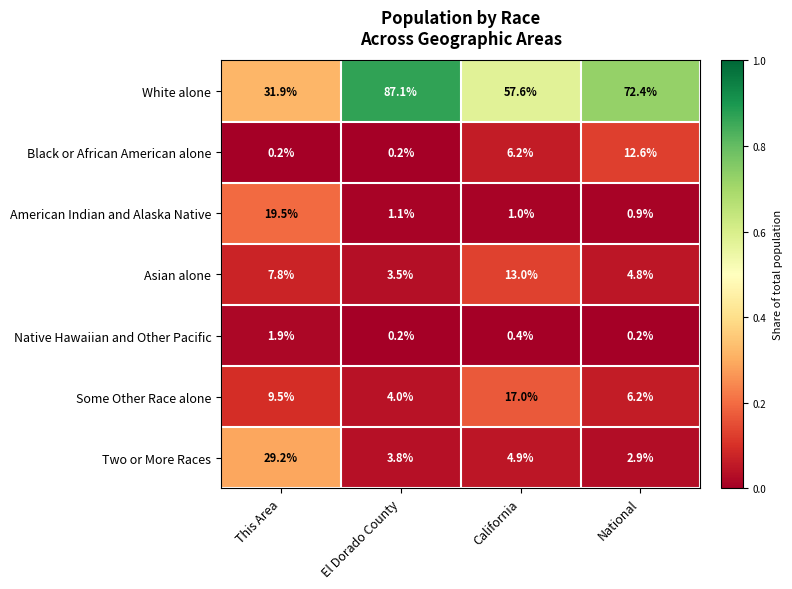

Which series has the largest range (max minus min)?

White alone